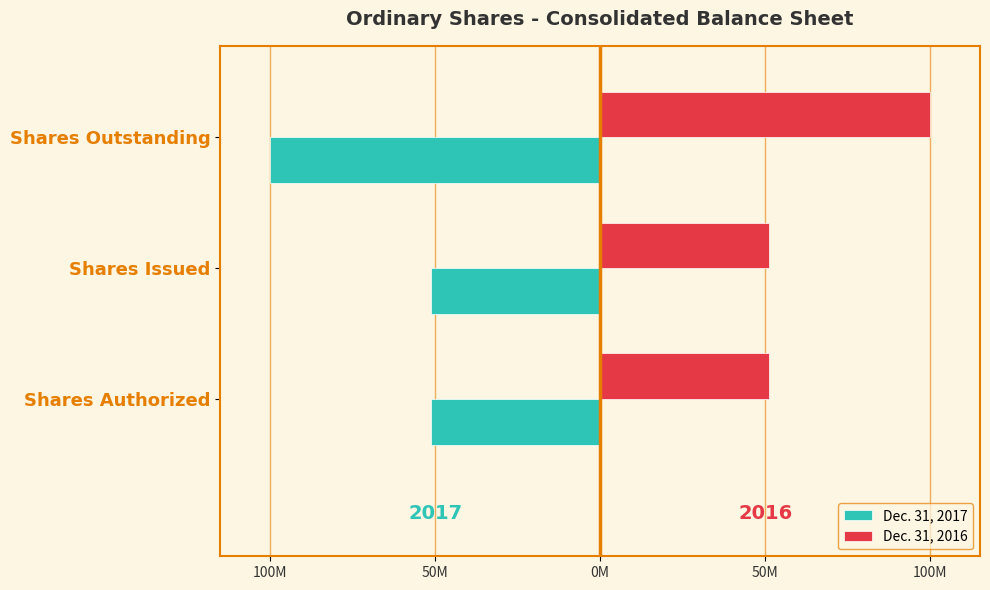

What are all the series names shown in the legend?

Dec. 31, 2017, Dec. 31, 2016